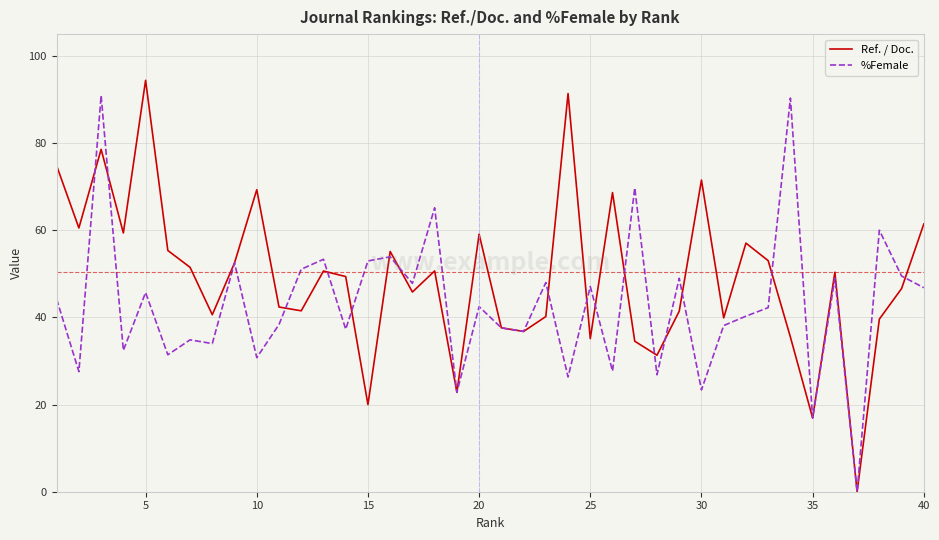

List the series in order of their overall mean, lowest first.

%Female, Ref. / Doc.